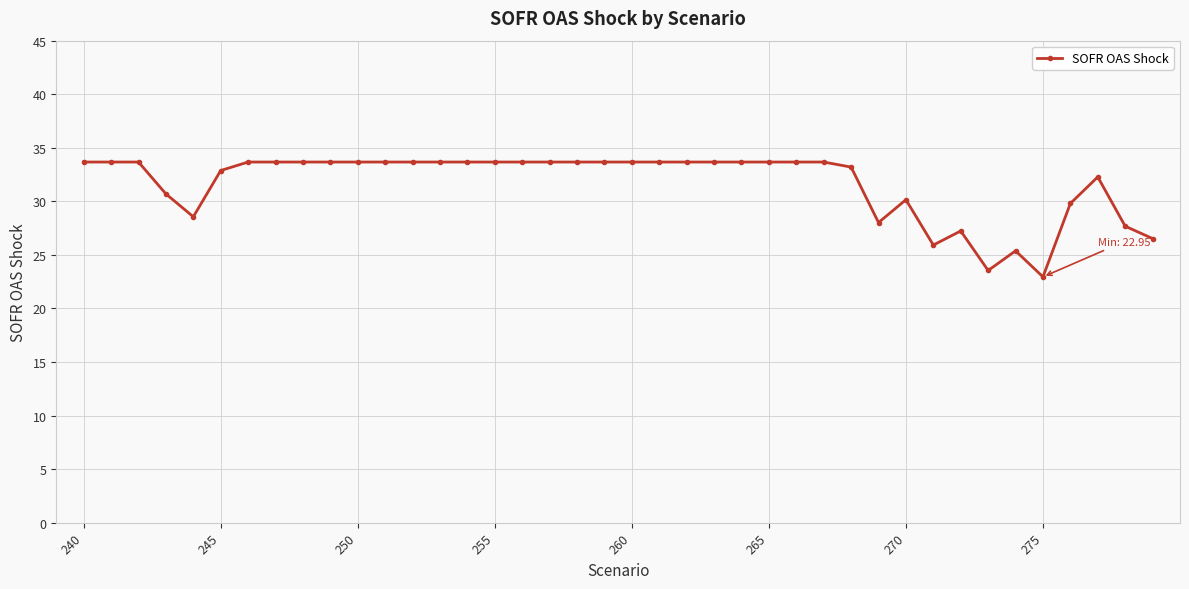

What is the greatest value displayed?

33.7